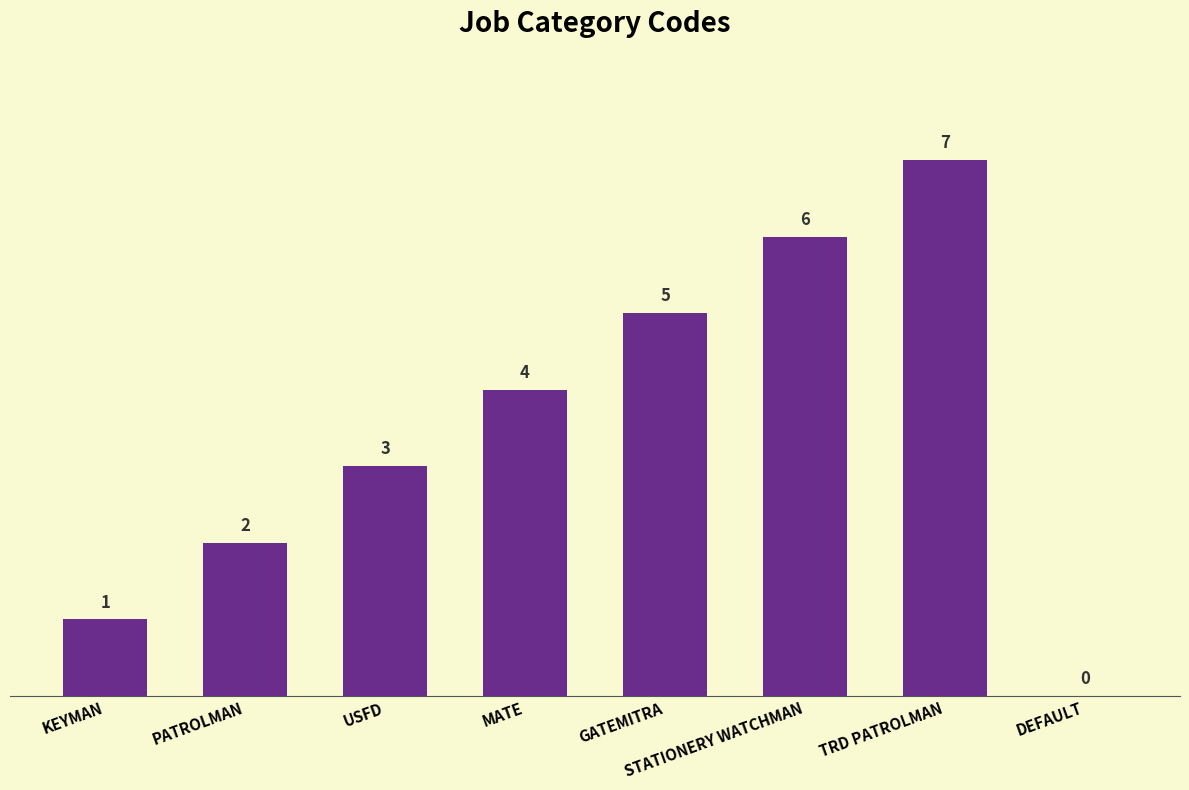

Count the values in the range 2 to 6.

5